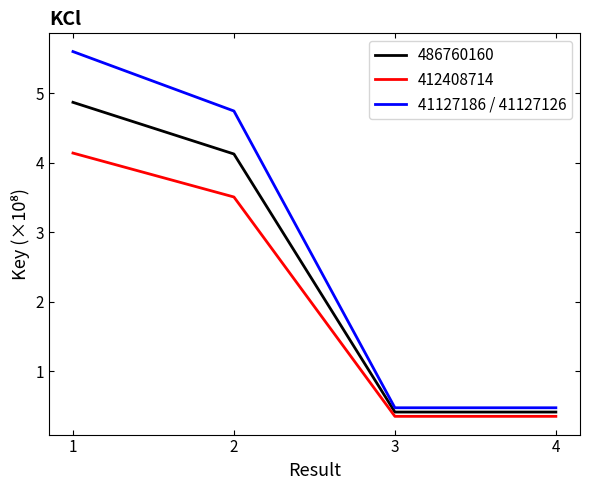

True or false: 412408714 has a value of 5.8 at 2.

False